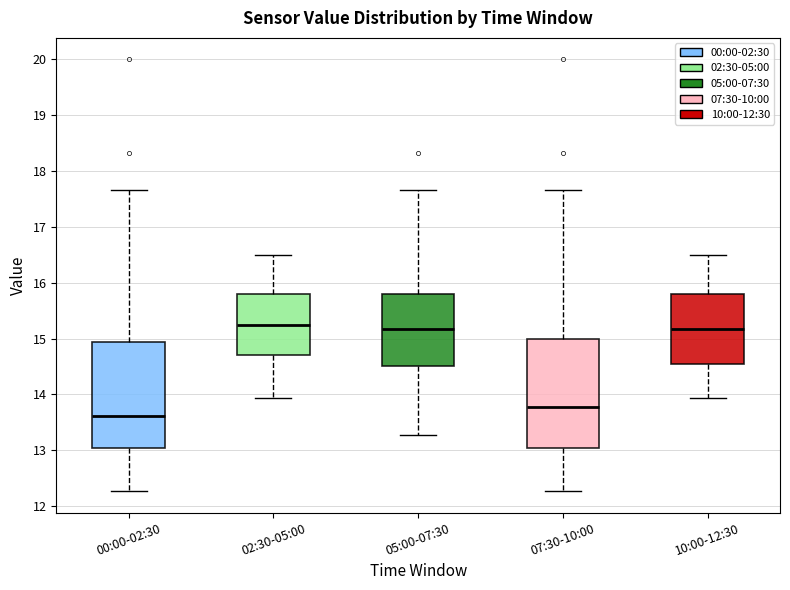

Which box's median line is the lowest?

00:00-02:30